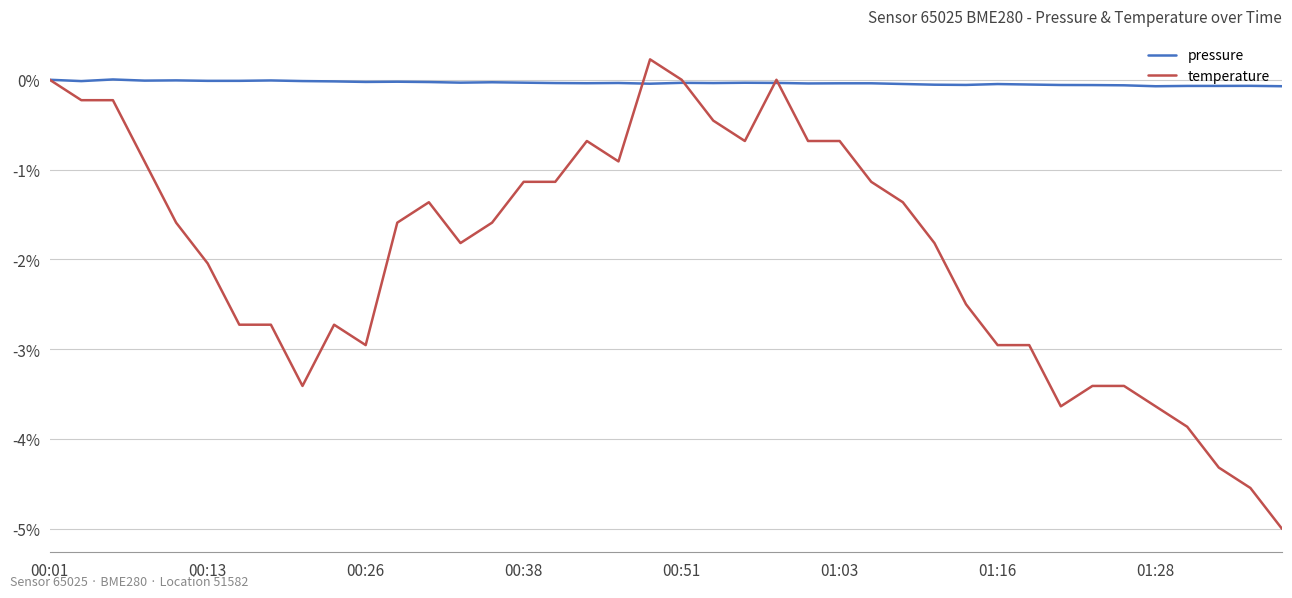

True or false: temperature and pressure cross at least once.

True